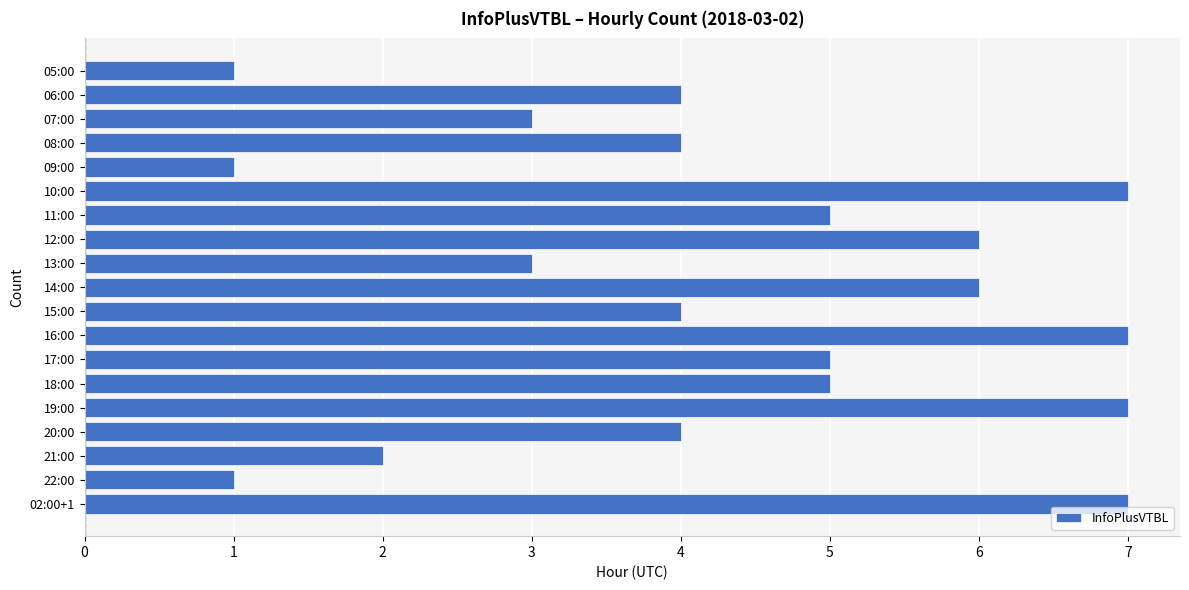

What is the difference between the maximum and second lowest values?

6